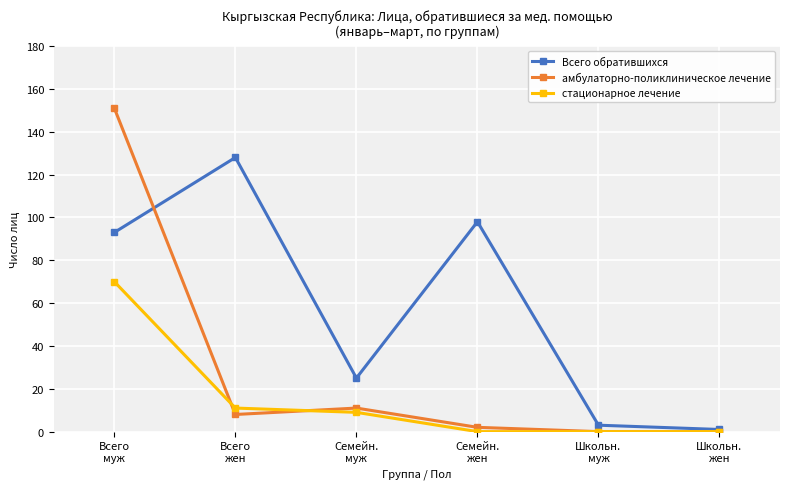

Rank the series by their average value, from highest to lowest.

Всего обратившихся, амбулаторно-поликлиническое лечение, стационарное лечение